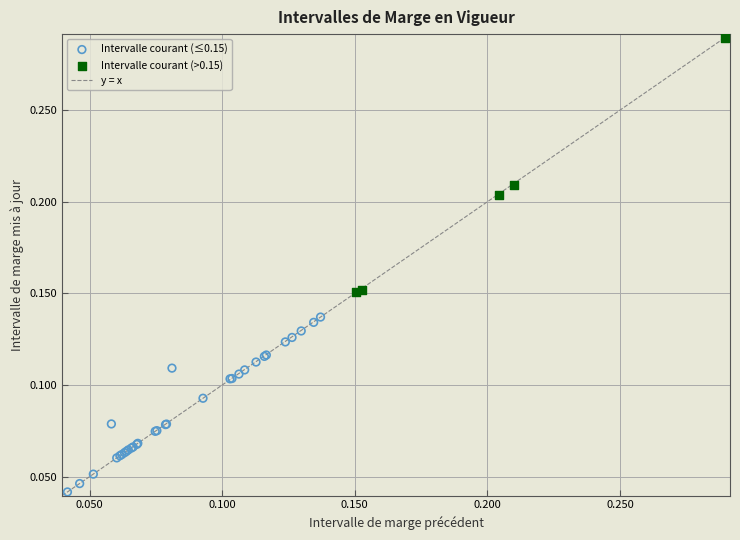

Which series contains the lowest Y value?

Intervalle courant (≤0.15)